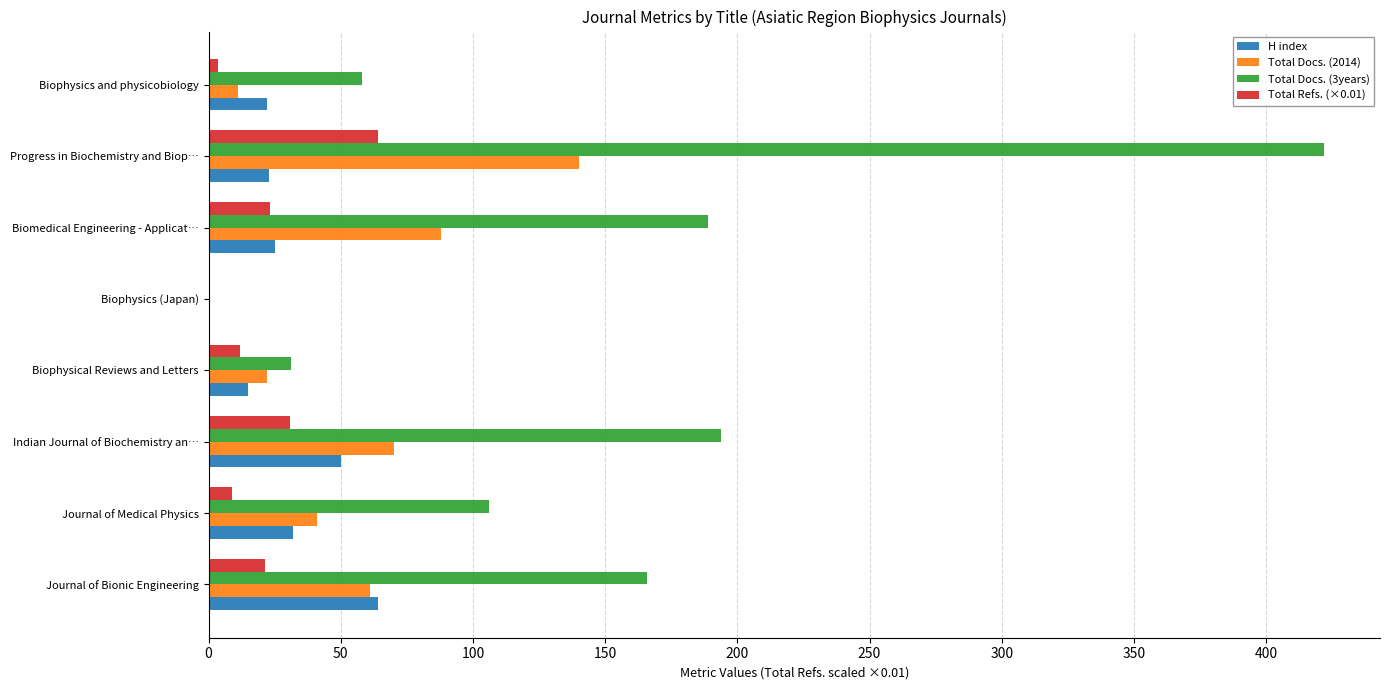

What is the sum of all Total Docs. (3years) values?

1166.0